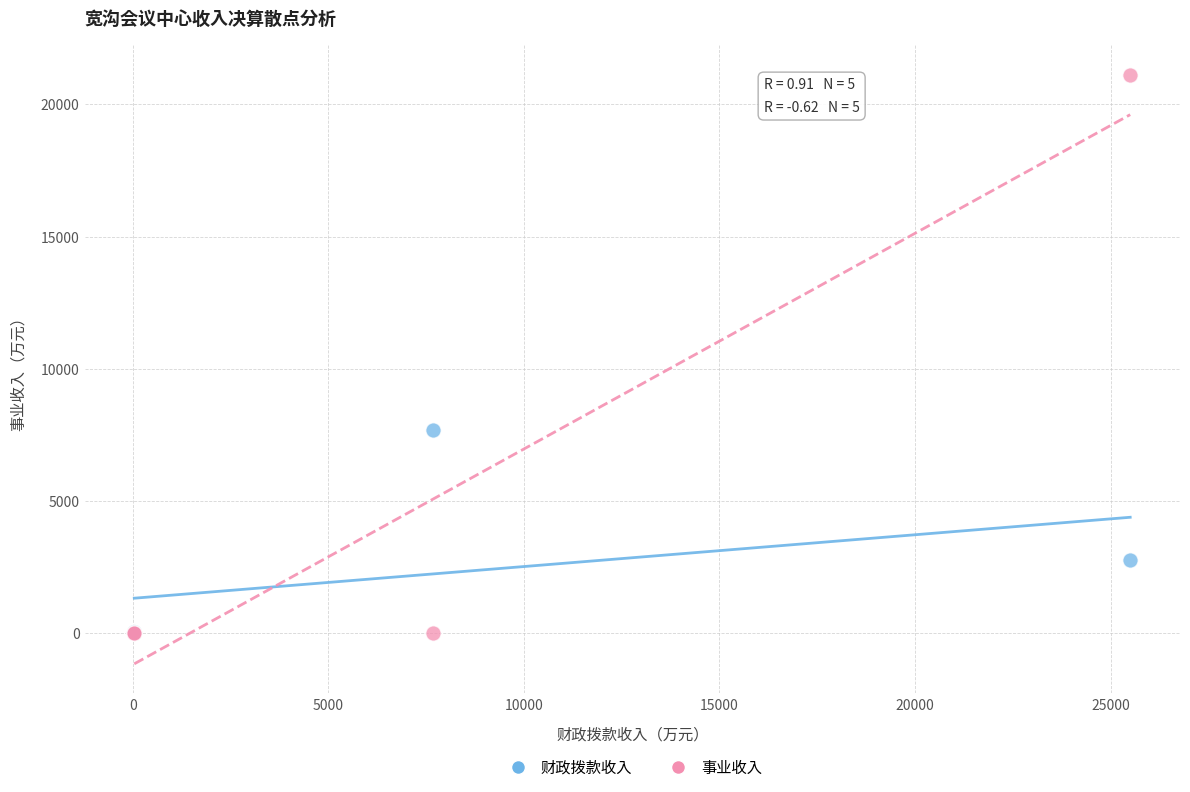

Across all series, what Y value is closest to 10562?

7662.5